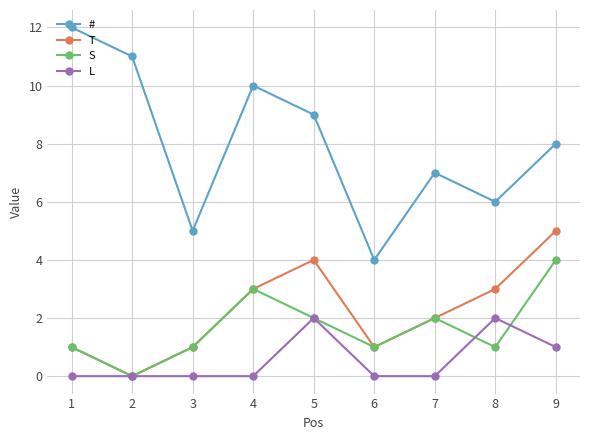

How many interior local peaks does the # series have?

2